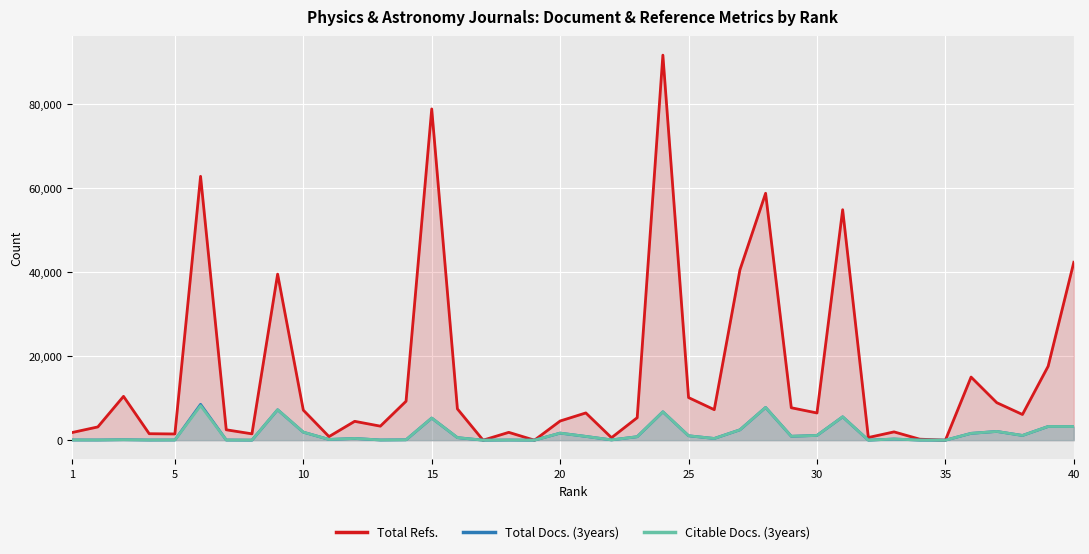

True or false: Citable Docs. (3years) has more than 0 points higher than both neighbors.

True